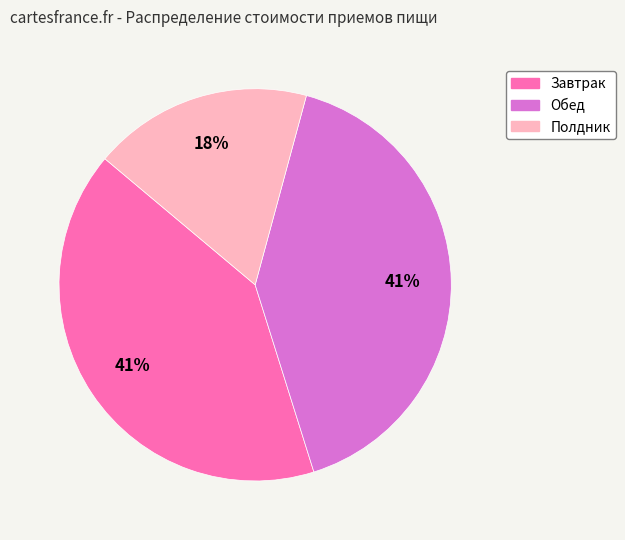

What is the smallest slice in the pie chart?

Полдник